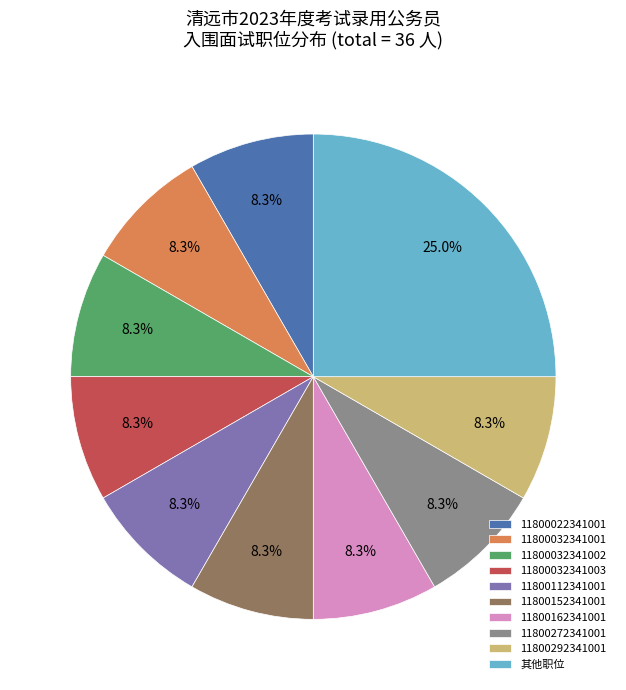

Is there a majority slice in this chart?

No